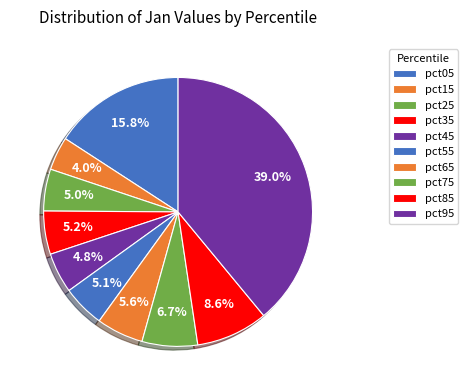

To the nearest percent, what portion does pct75 represent?

7%